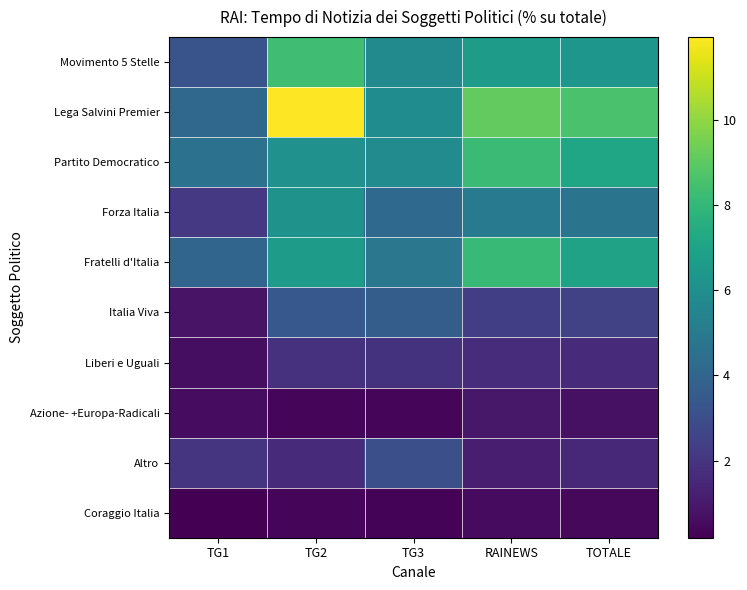

List the series in order of their peak value, highest first.

Lega Salvini Premier, Movimento 5 Stelle, Partito Democratico, Fratelli d'Italia, Forza Italia, Italia Viva, Altro, Liberi e Uguali, Azione- +Europa-Radicali, Coraggio Italia